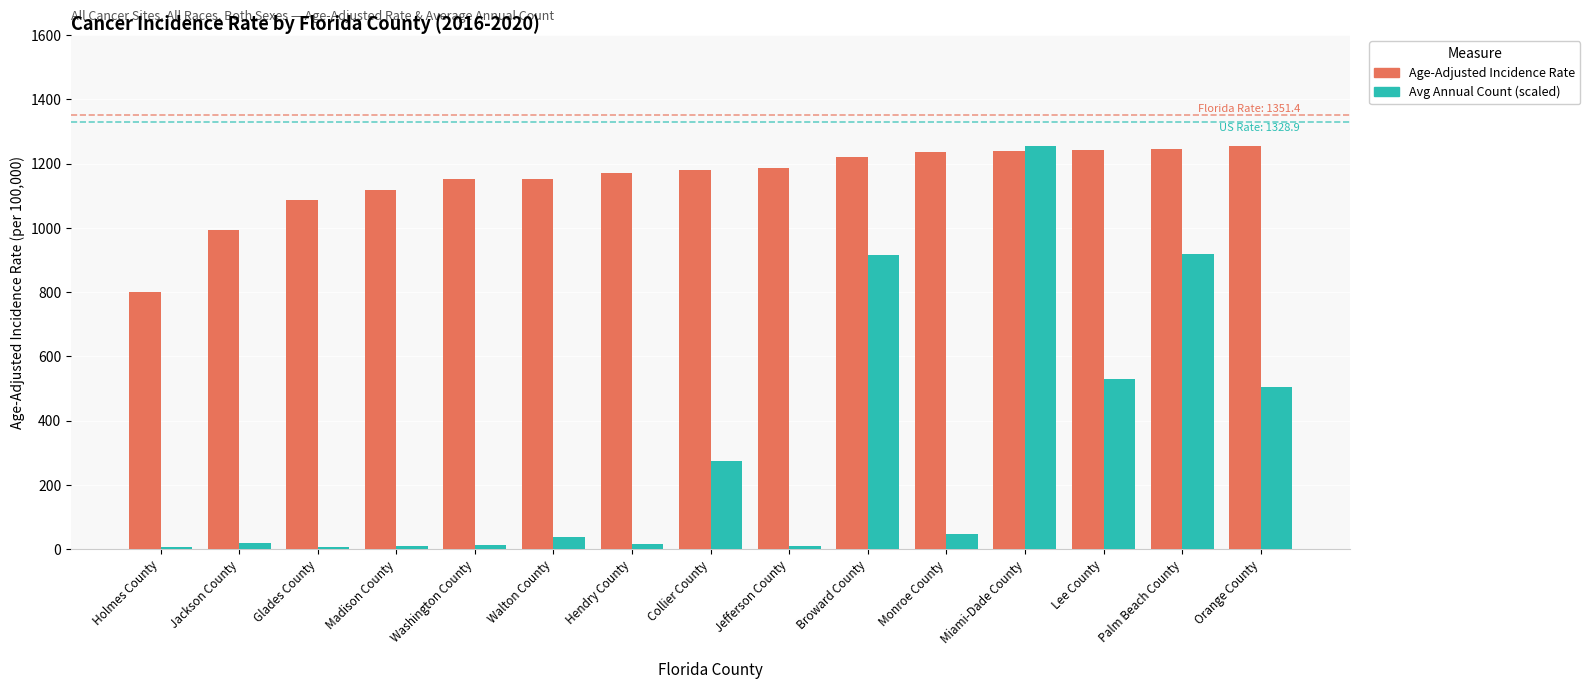

What is the sum of all Age-Adjusted Incidence Rate values?

17271.4